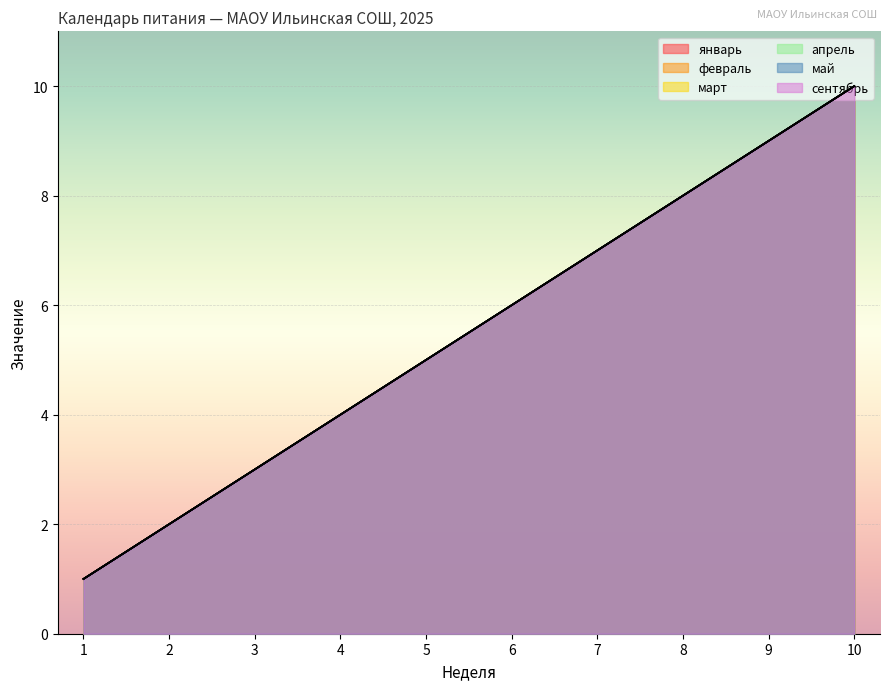

The январь series shows 7 at 7. True or false?

True